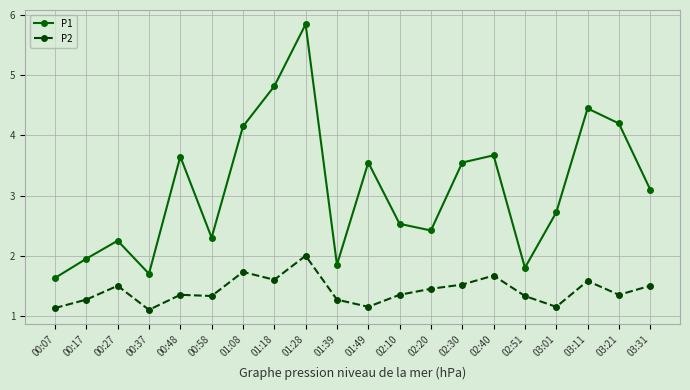

At how many categories does at least one series exceed 2?

15